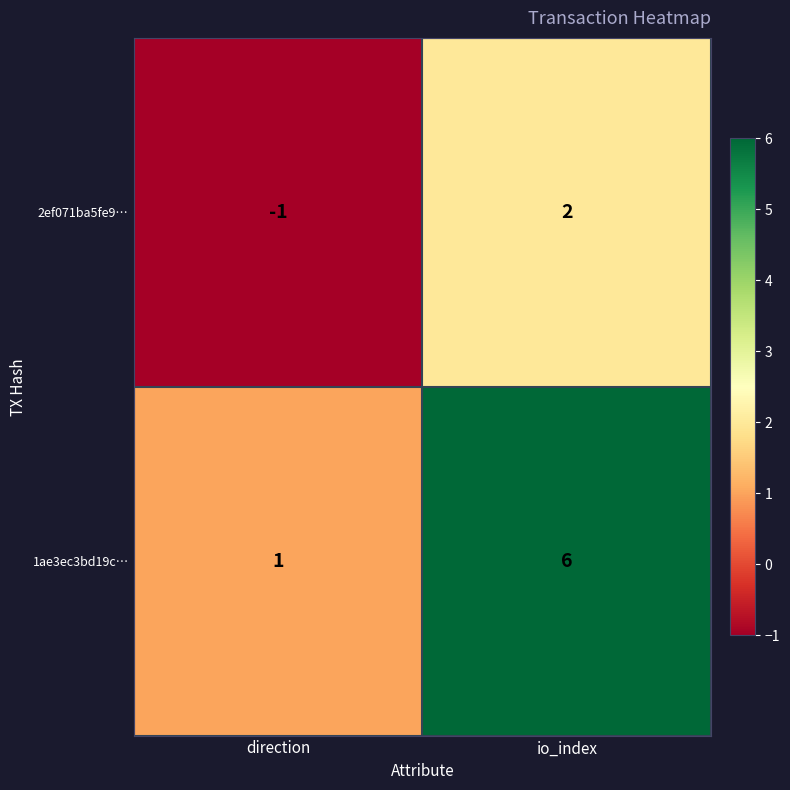

What is the maximum value shown in the chart?

6